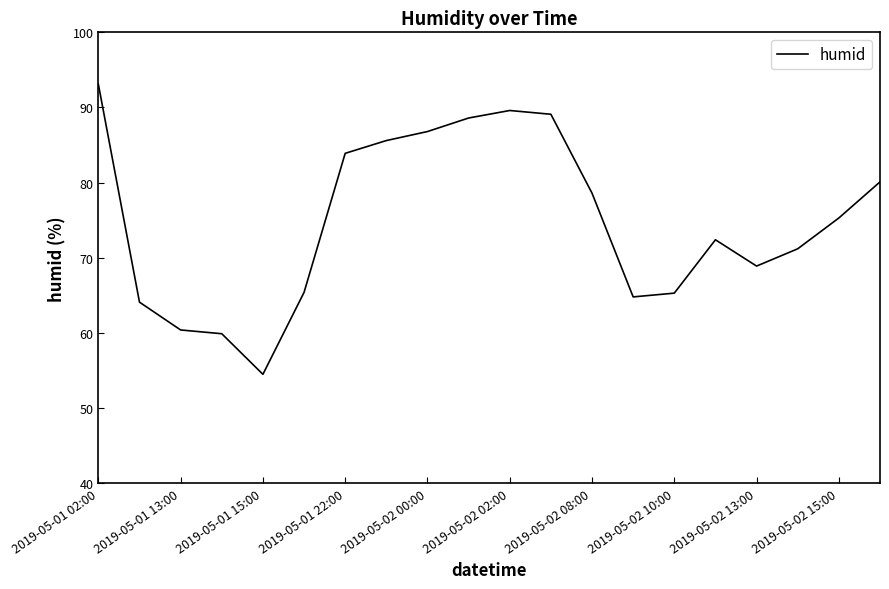

What is the greatest value displayed?

93.1